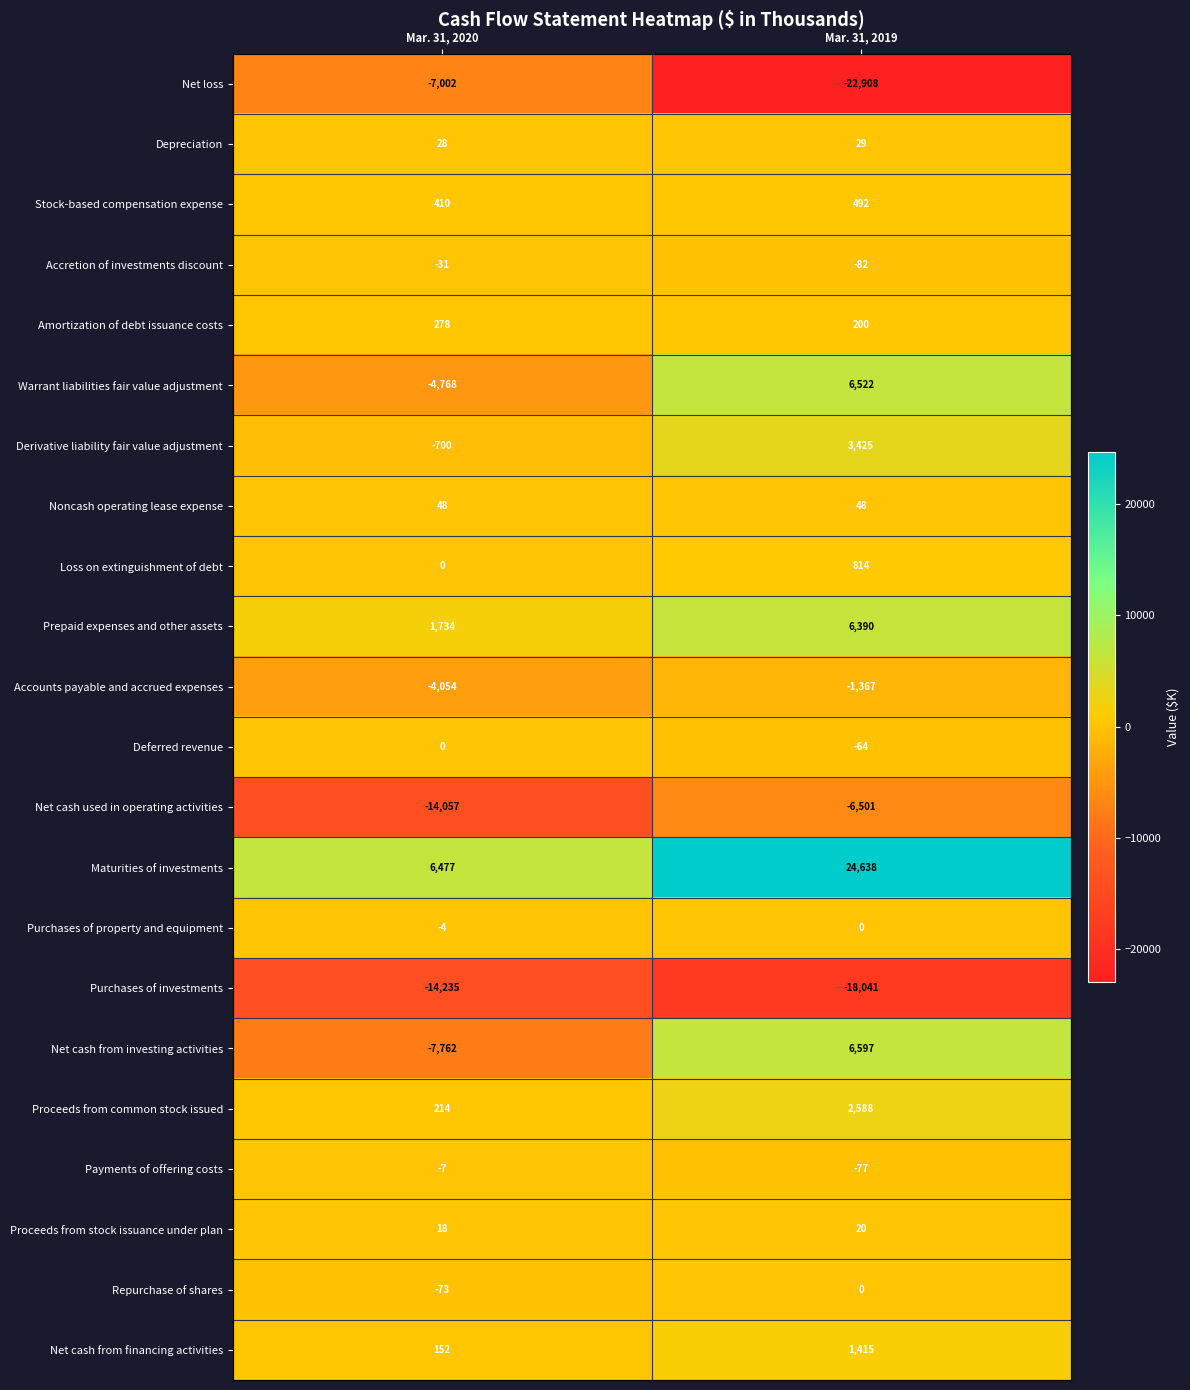

List the labels in order of Deferred revenue value, largest first.

Mar. 31, 2020, Mar. 31, 2019